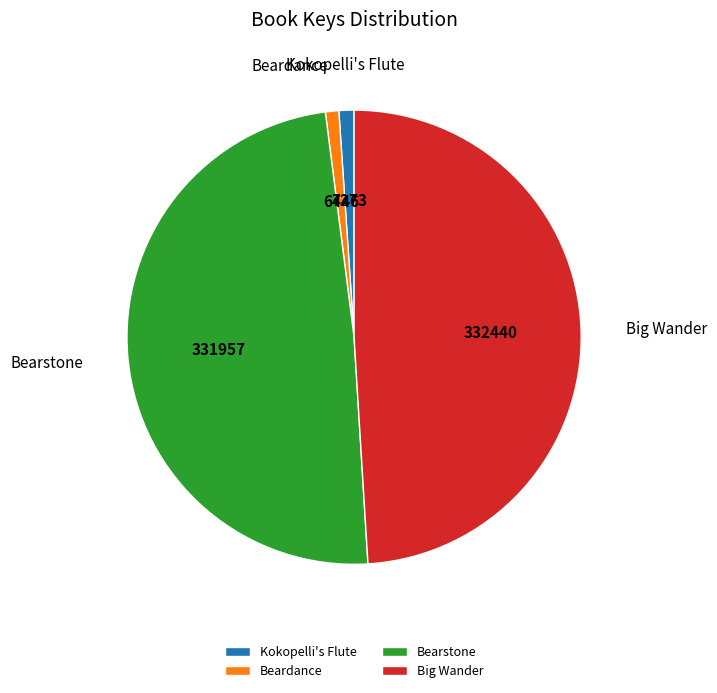

How many segments does this pie chart have?

4